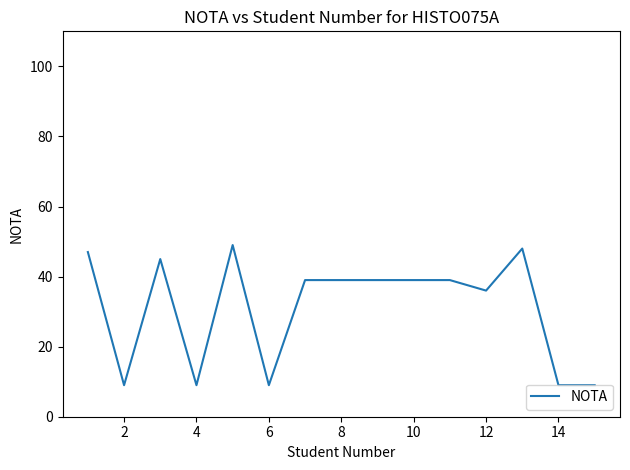

What is the maximum value shown in the chart?

49